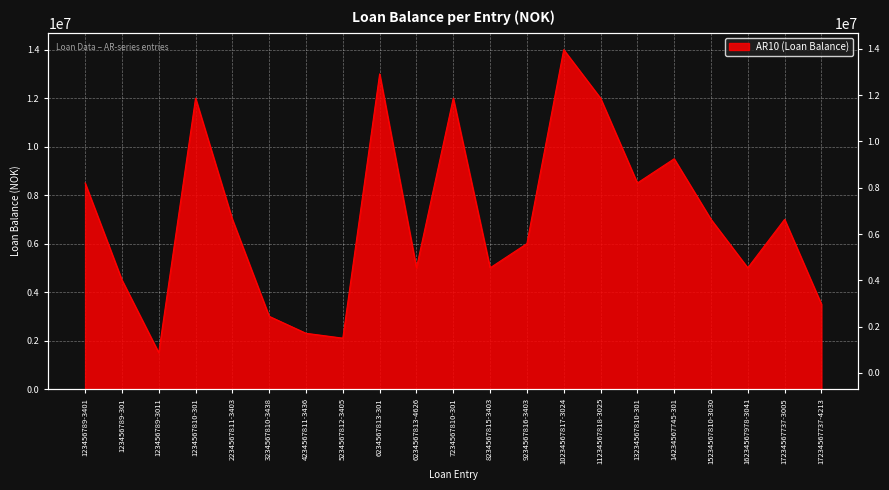

What is the difference between the values at 15234567810-3030 and 14234567745-301?

2500000